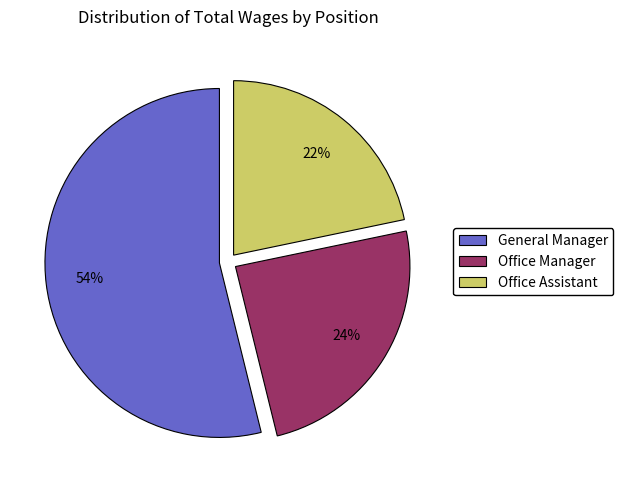

How many slices are in this pie chart?

3